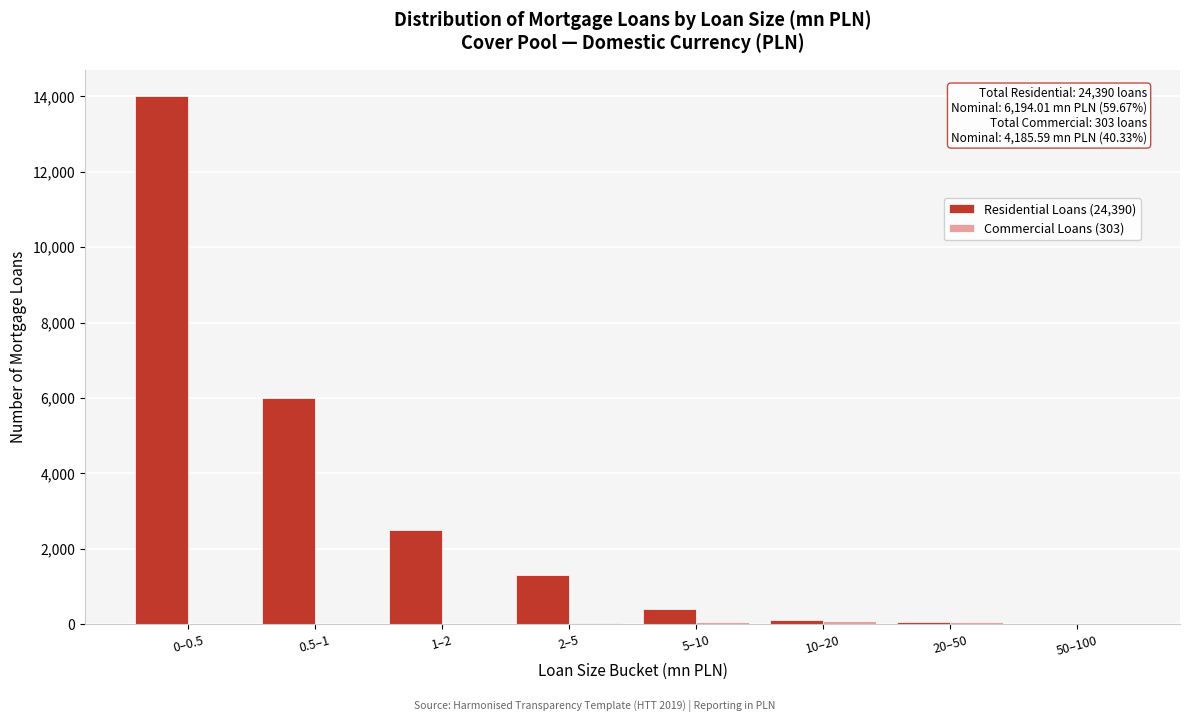

Which series has the largest total across all categories?

Residential Loans (24,390)